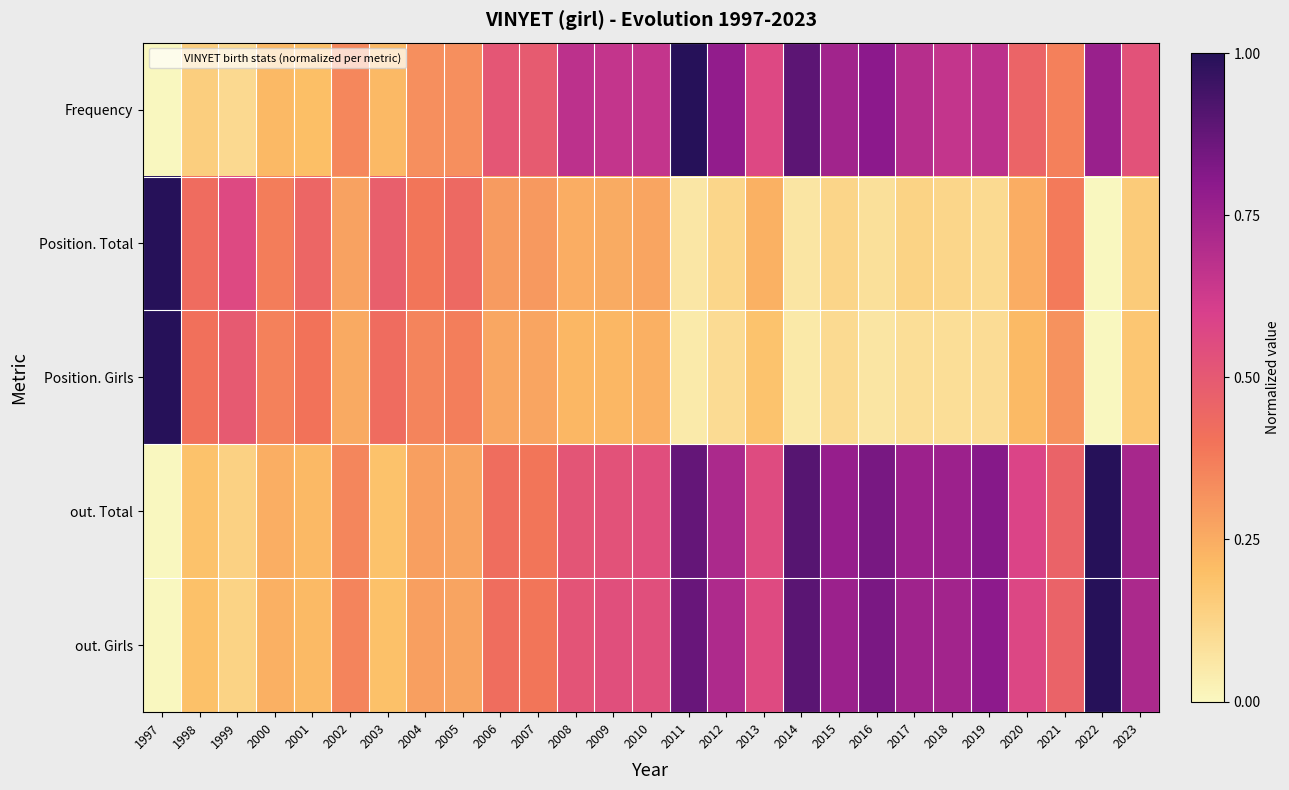

Count the number of categories in the chart.

27